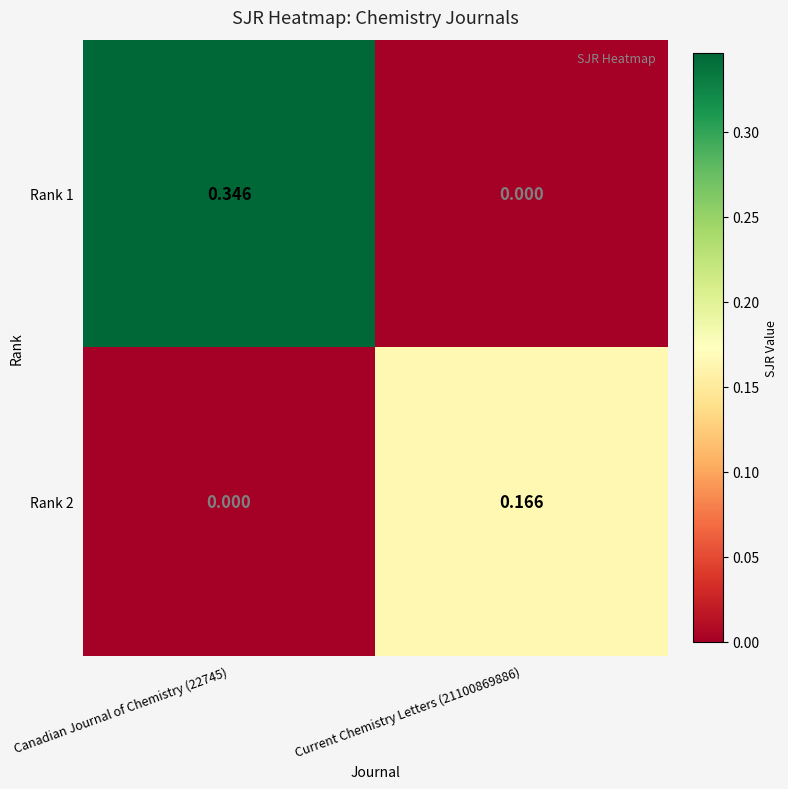

Is the value of Rank 1 at Canadian Journal of Chemistry (22745) greater than the value of Rank 2 at Current Chemistry Letters (21100869886)?

Yes